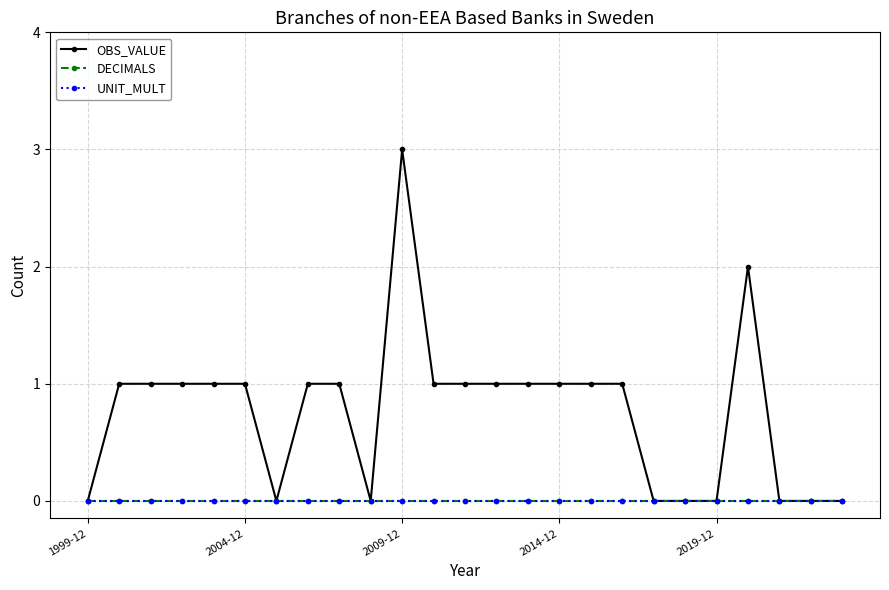

Does the chart have visible grid lines?

Yes